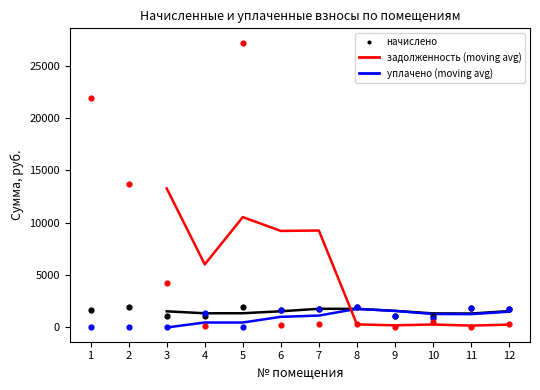

At how many categories does at least one series exceed 9733?

3